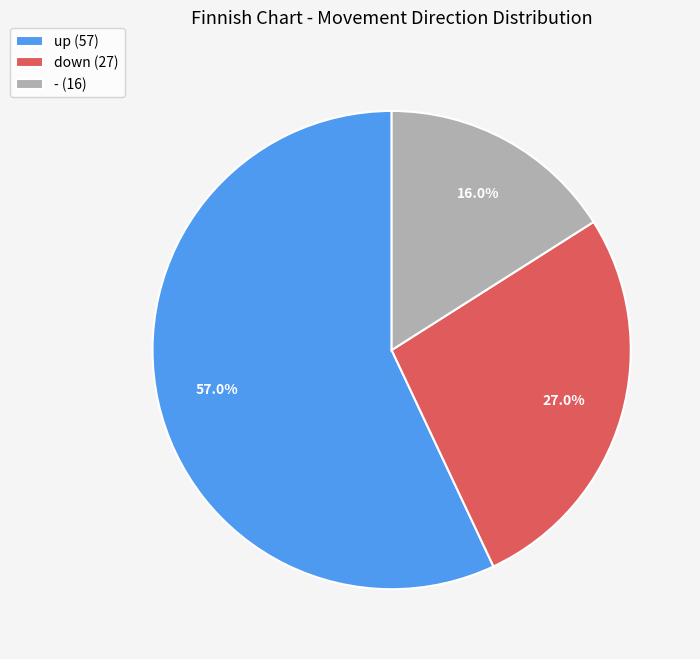

How many segments does this pie chart have?

3